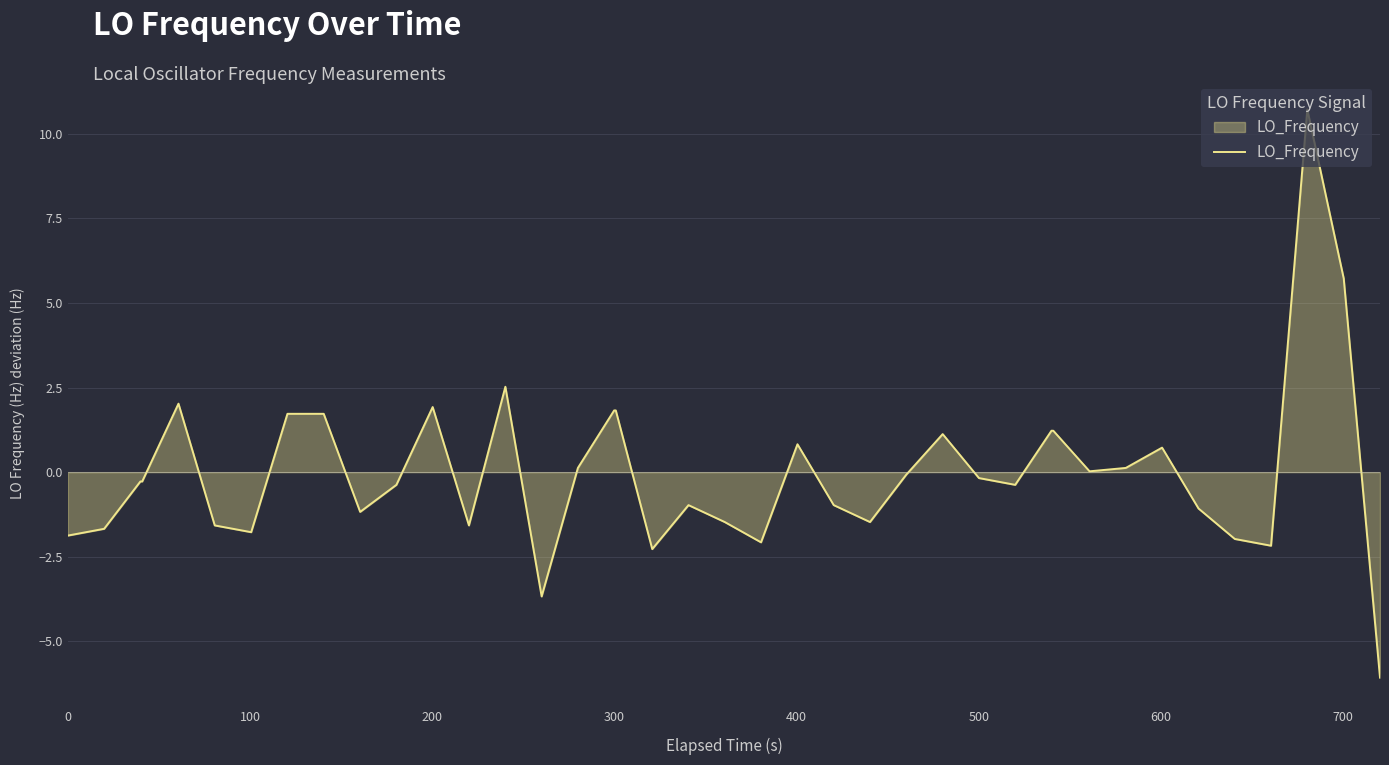

How many series are shown in this chart?

1